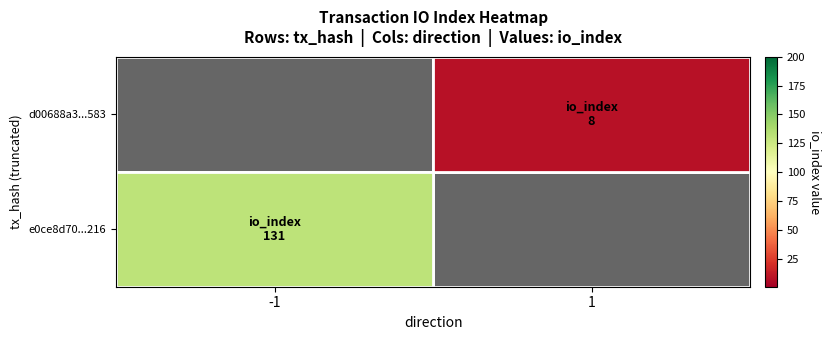

What is the difference between the highest and lowest values at -1?

131